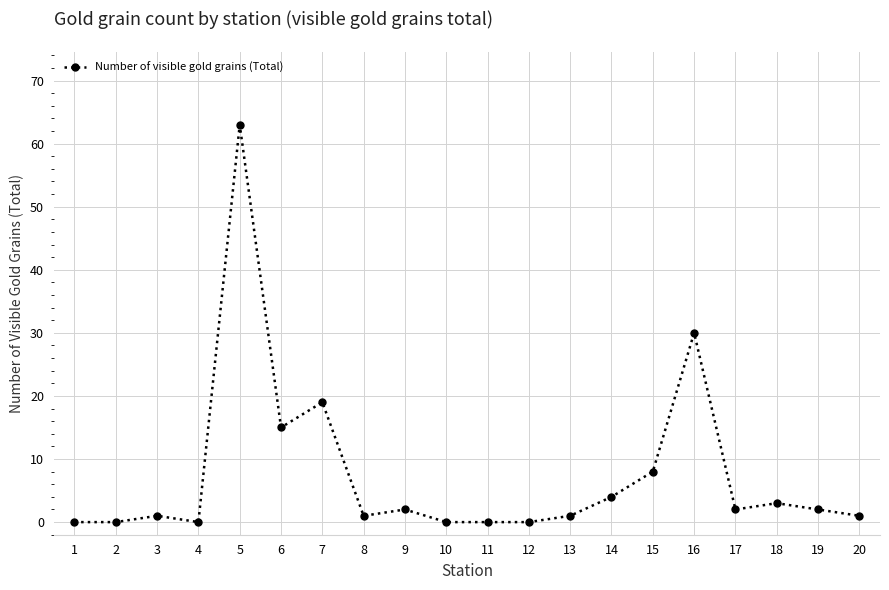

The value at 10 is 0. True or false?

True